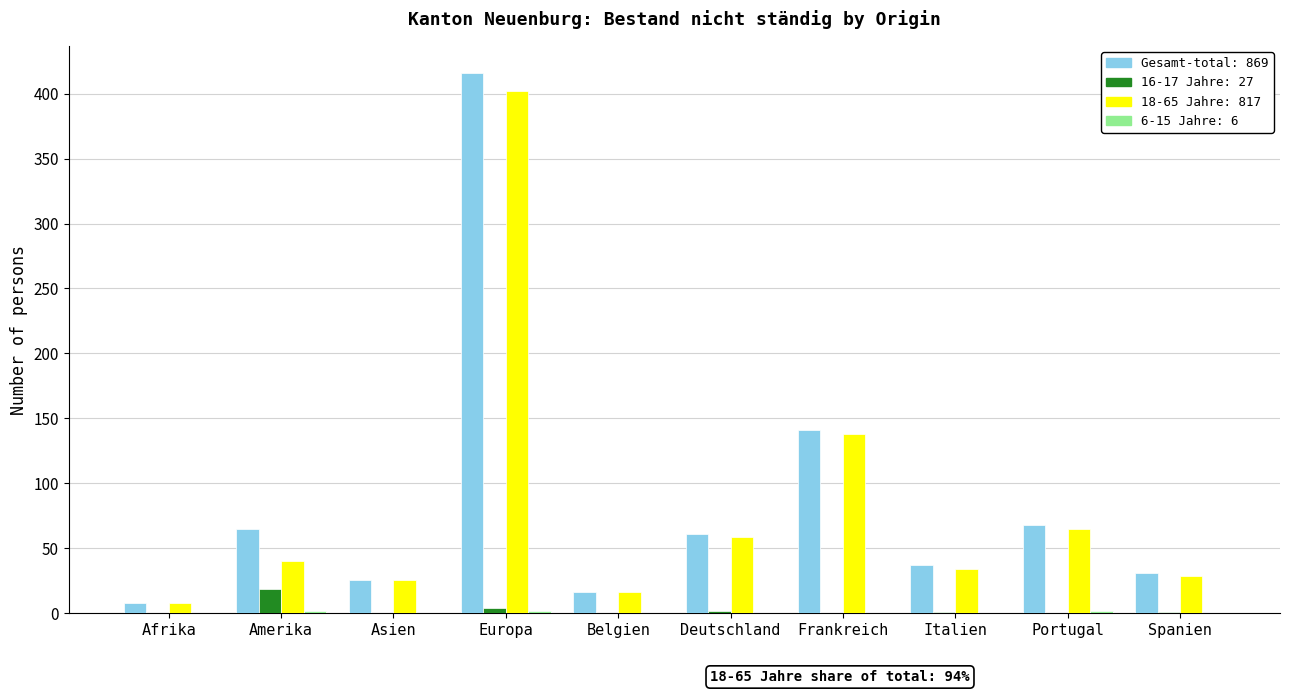

At which category is the sum across all series the highest?

Europa